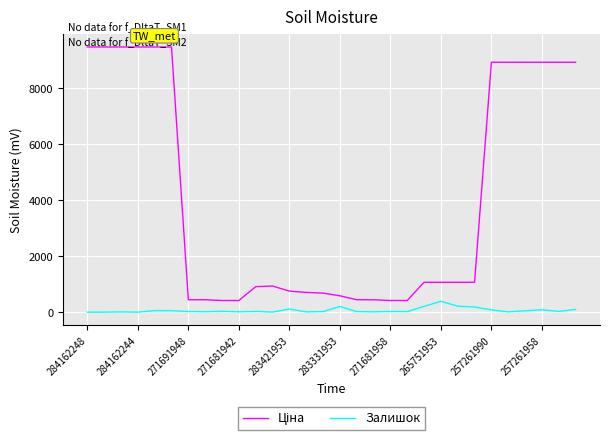

What is the greatest value displayed?

9480.1